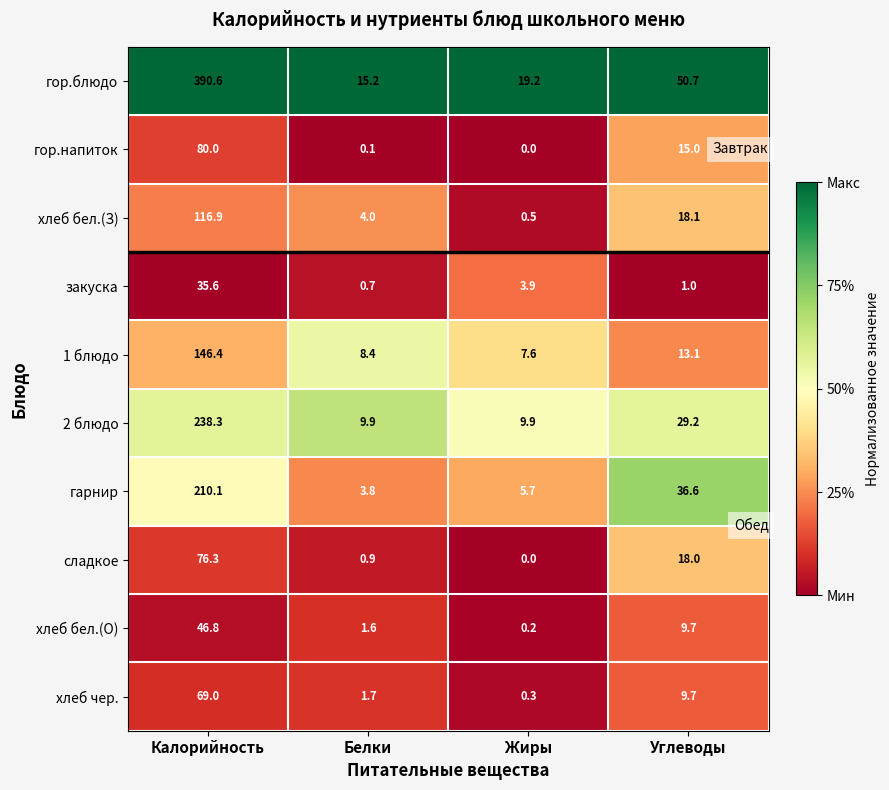

What value does the 1 блюдо series have at Углеводы?

13.1